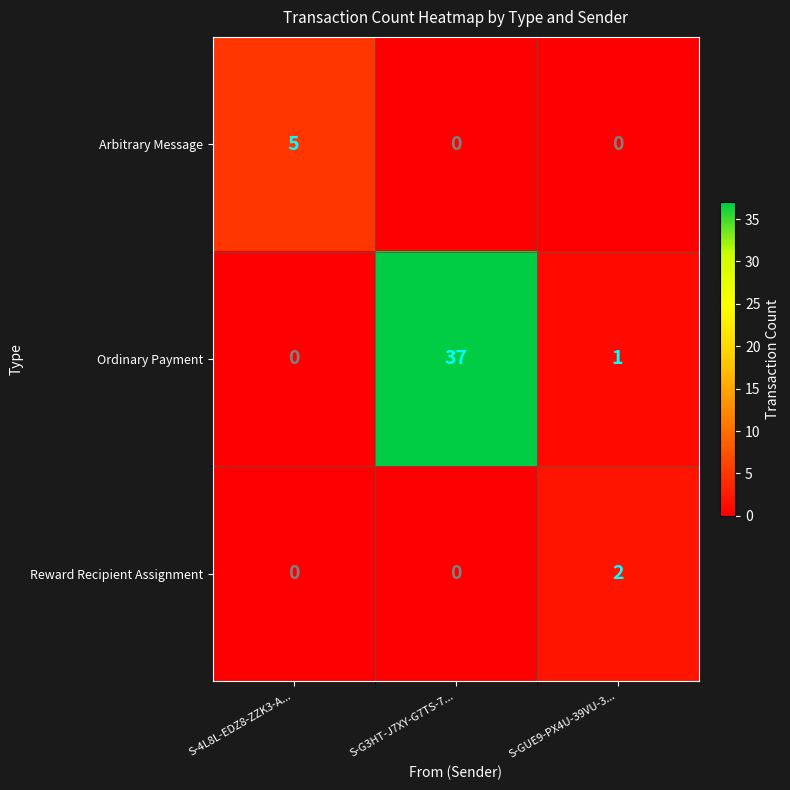

Which category has the highest value across all series?

S-G3HT-J7XY-G7TS-7...